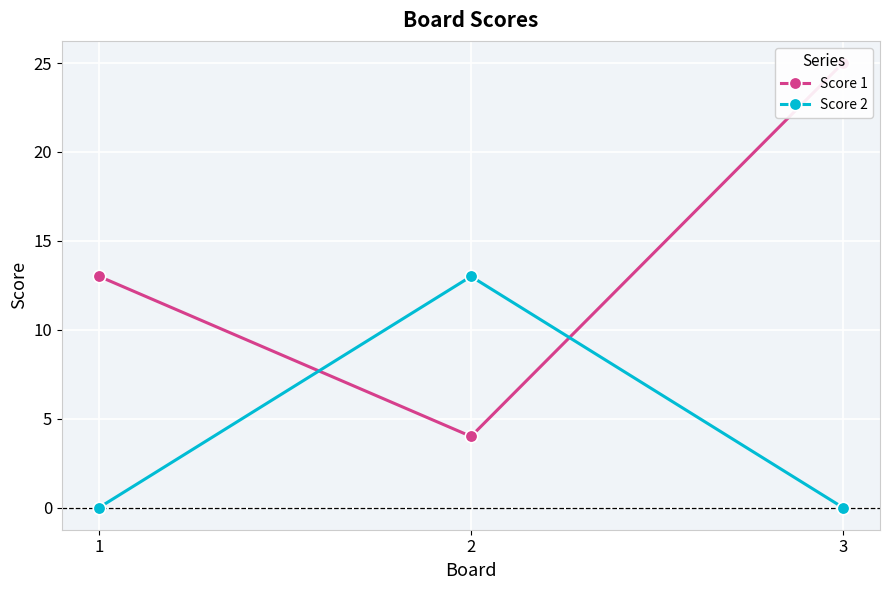

Reading right to left, transcribe all the data shown in this chart.

Score 1: 3=25	2=4	1=13
Score 2: 3=0	2=13	1=0